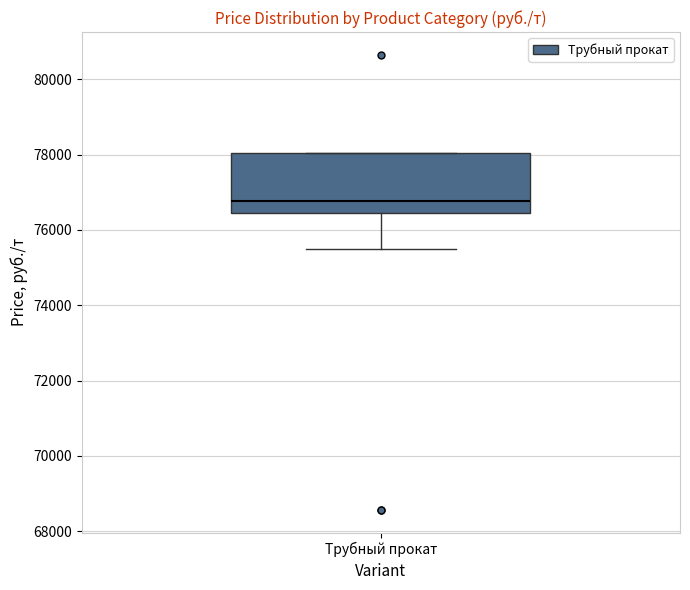

Read this box plot against the y-axis: the position of the median line, the range covered by the box, and the ends of both whiskers. The values are not printed on the chart, so give them approximately, as read against the axis.

median 76800, box 76400 to 78000, whiskers 75400 to 78000